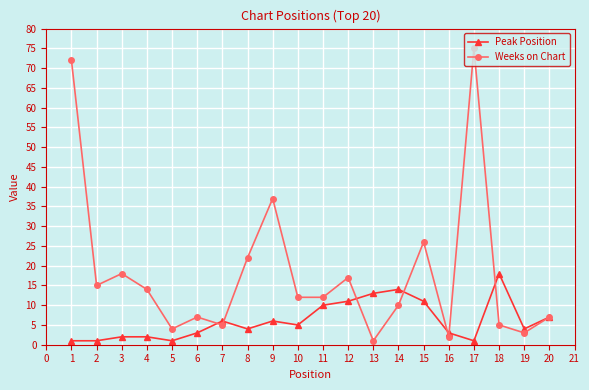

Which series has the largest total across all categories?

Weeks on Chart